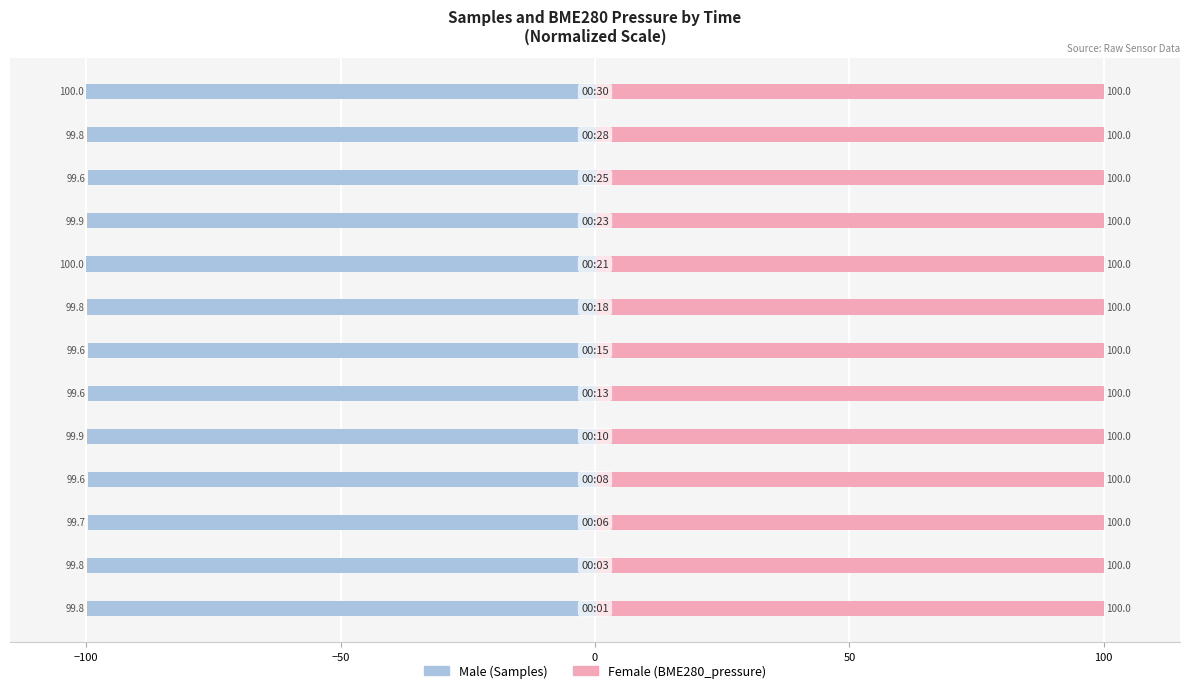

True or false: Female has a value of 100.0 at 7.

True